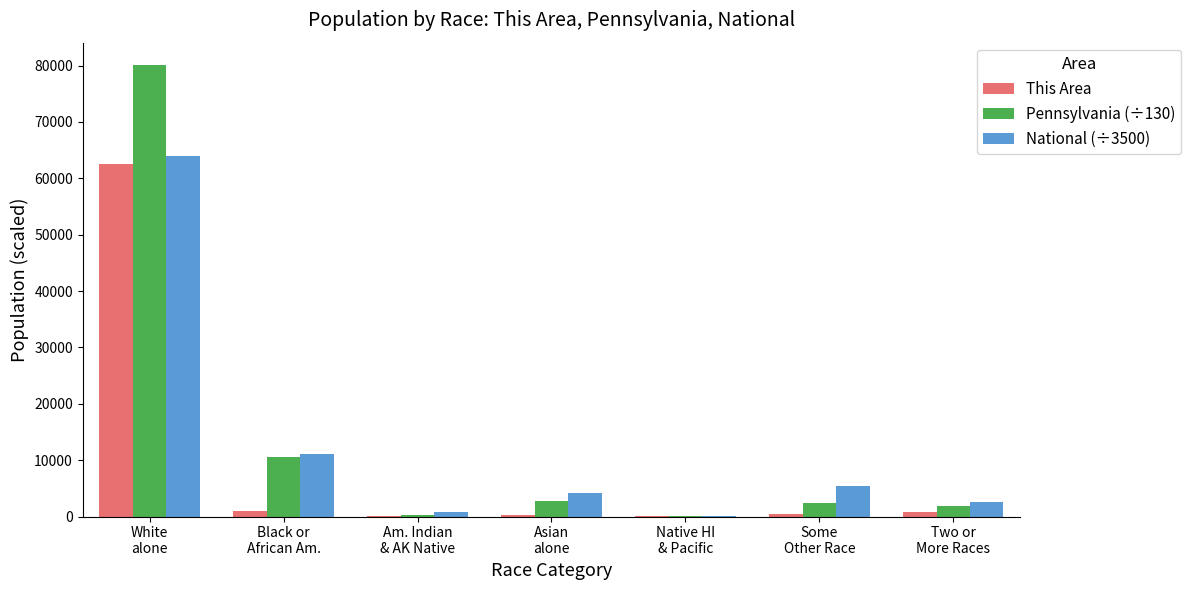

How many data points does each series have?

7